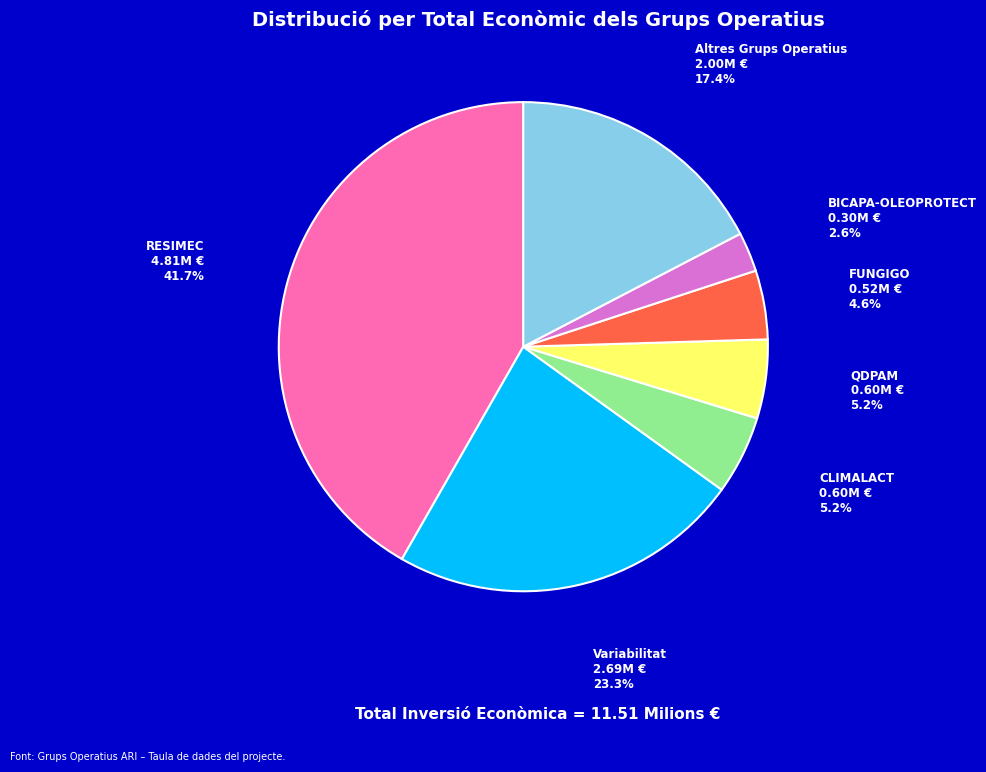

To the nearest percent, what is the average slice percentage?

14%